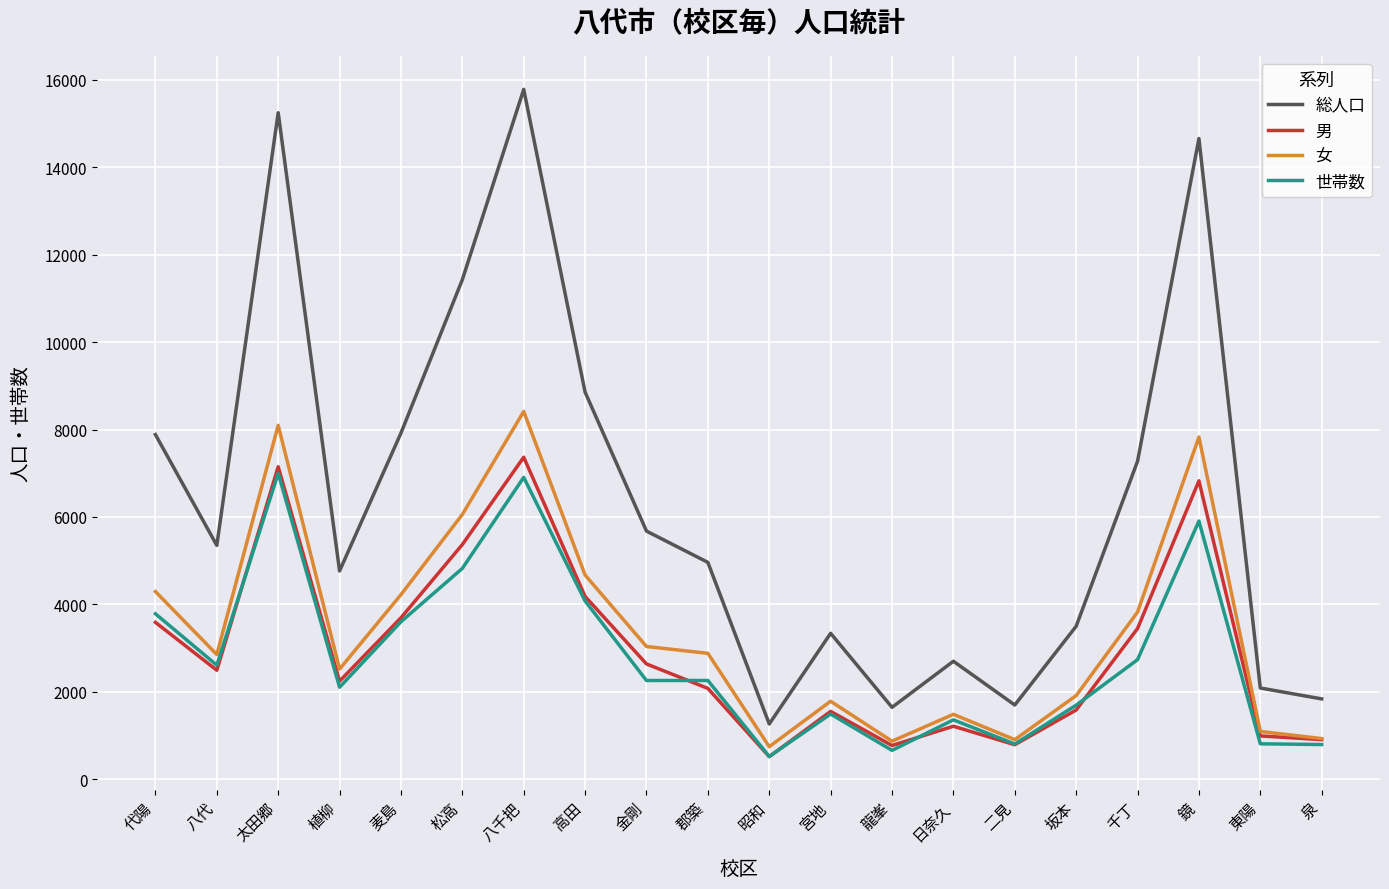

What is the average value of the 女 series?

3422